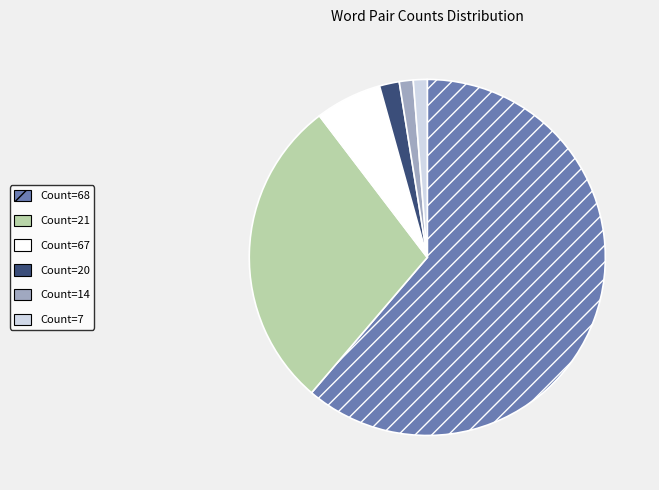

Is there any slice that represents more than half of the pie?

Yes